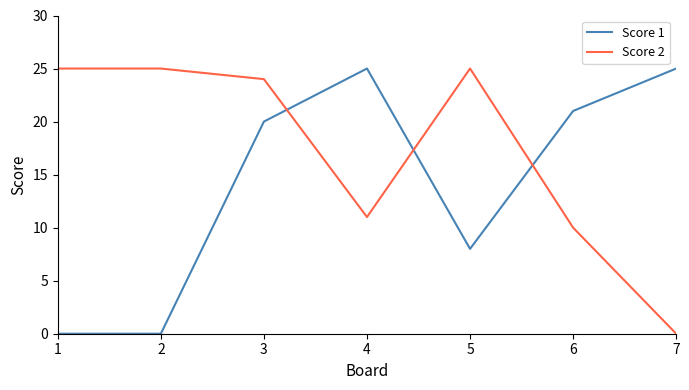

Where do Score 2 and Score 1 first cross each other?

3 and 4